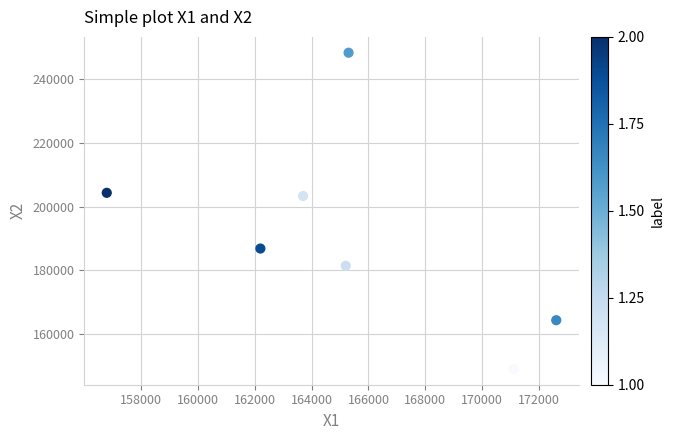

What is the average X value?

165271